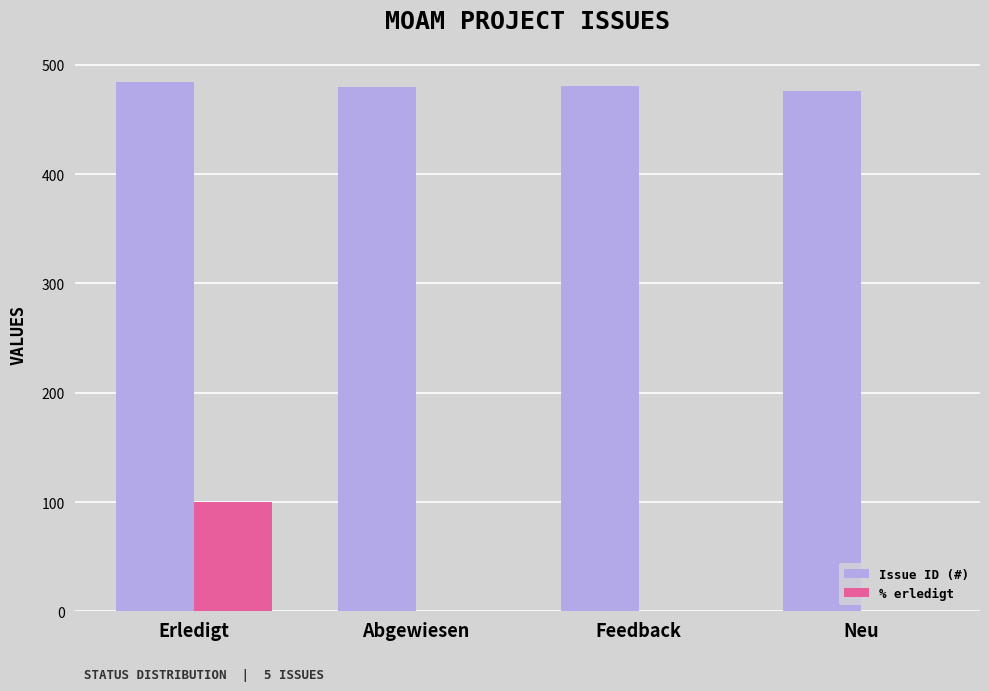

True or false: % erledigt has a value of 0 at Neu.

True